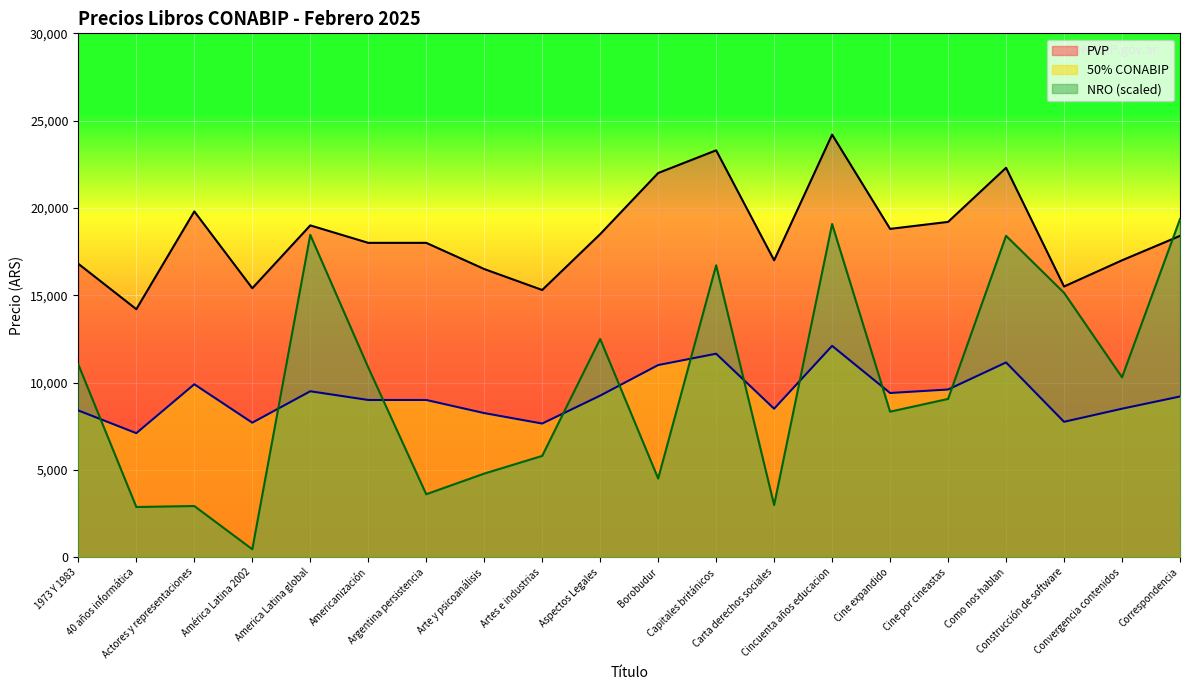

What is the sum of all 50% CONABIP values?

184600.0